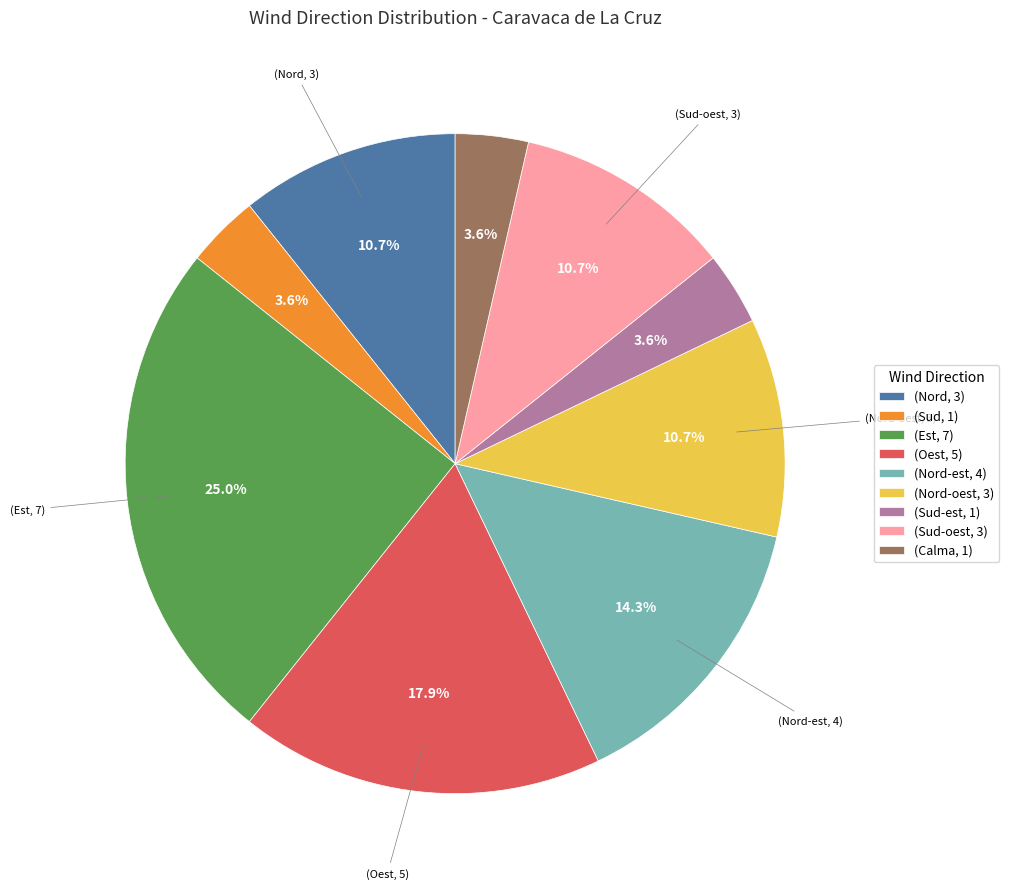

Does any single category account for the majority?

No